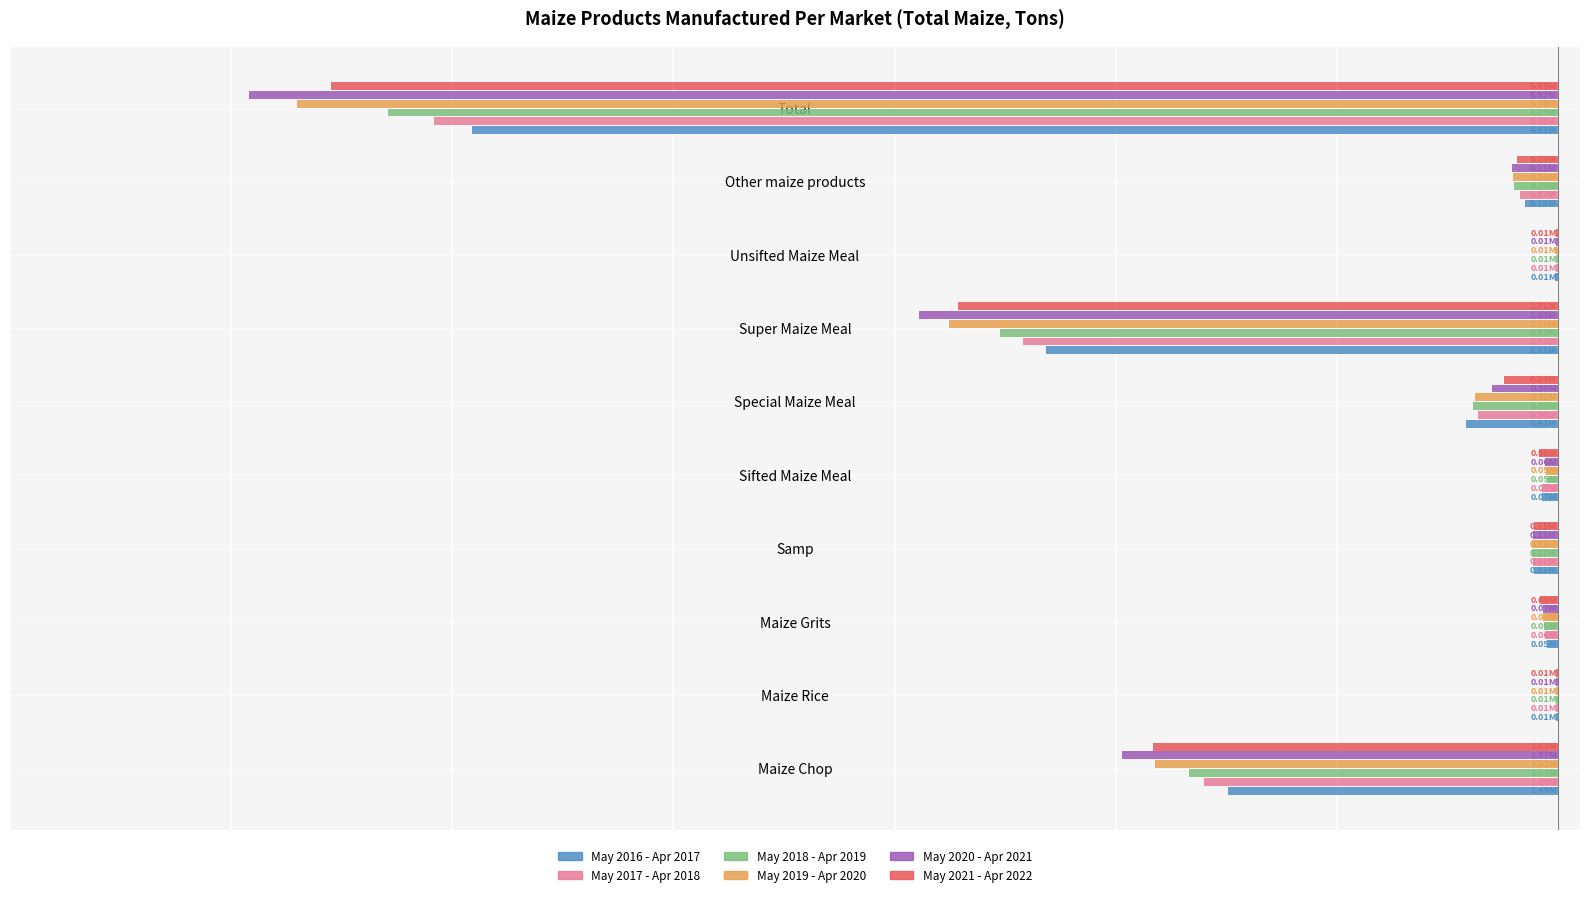

What are all the series names shown in the legend?

May 2016 - Apr 2017, May 2017 - Apr 2018, May 2018 - Apr 2019, May 2019 - Apr 2020, May 2020 - Apr 2021, May 2021 - Apr 2022